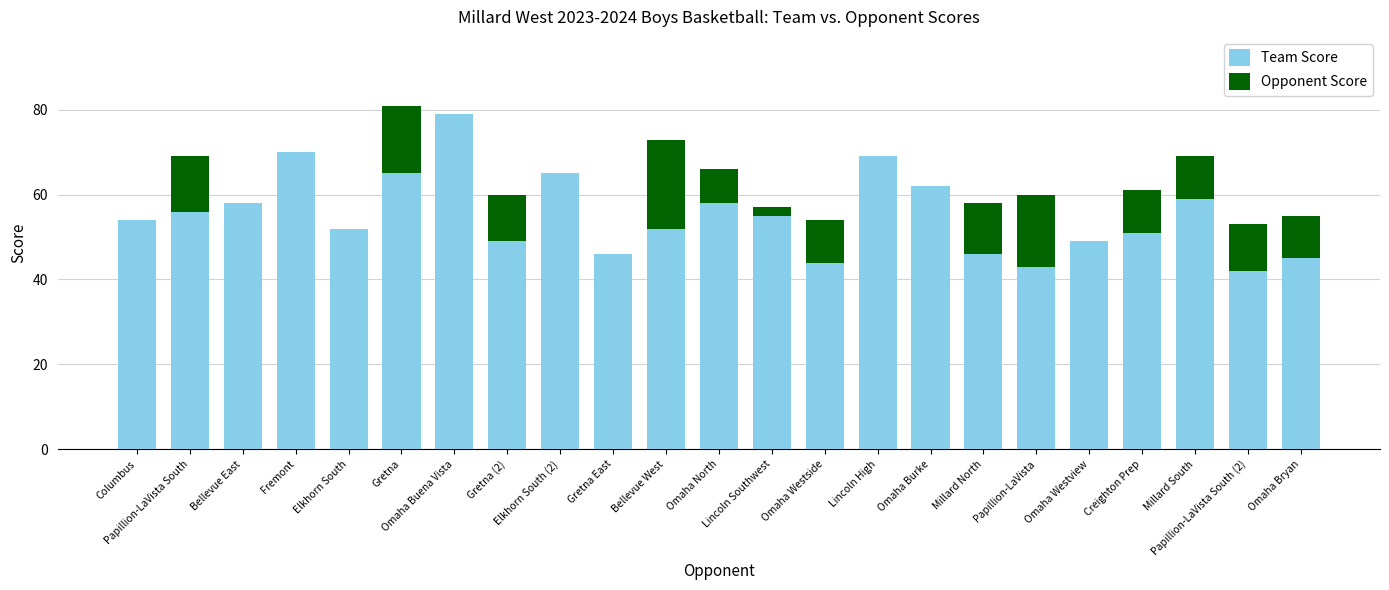

At which label does Opponent Score reach its minimum?

Omaha Buena Vista